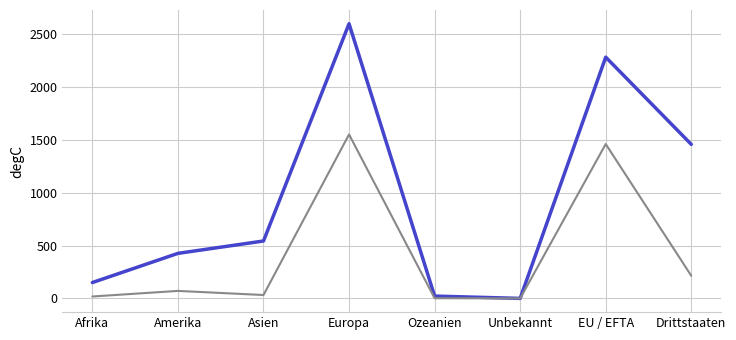

Which label corresponds to the largest value in the chart?

Europa